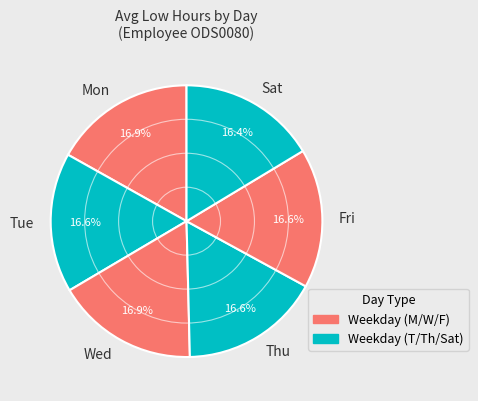

Is there a majority slice in this chart?

No